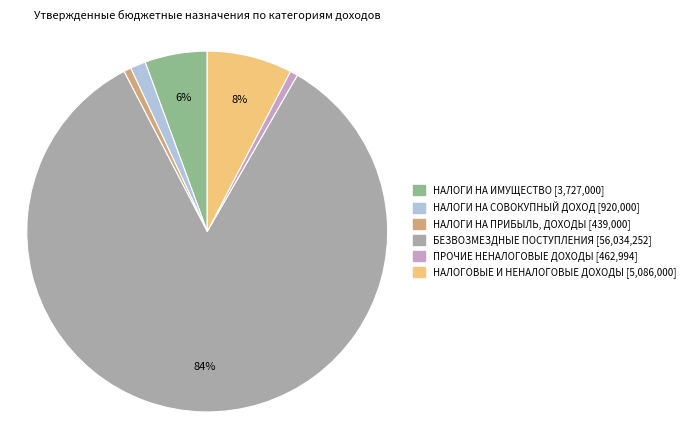

What percentage is the НАЛОГИ НА ПРИБЫЛЬ, ДОХОДЫ slice, to the nearest percent?

1%